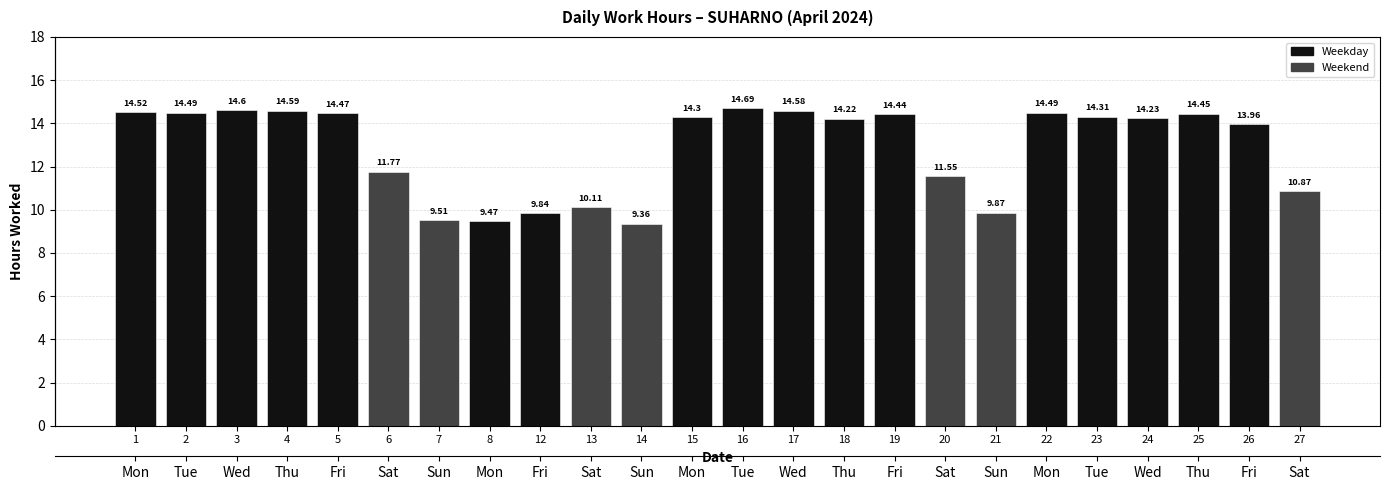

Between 22 and 12, which is larger?

22